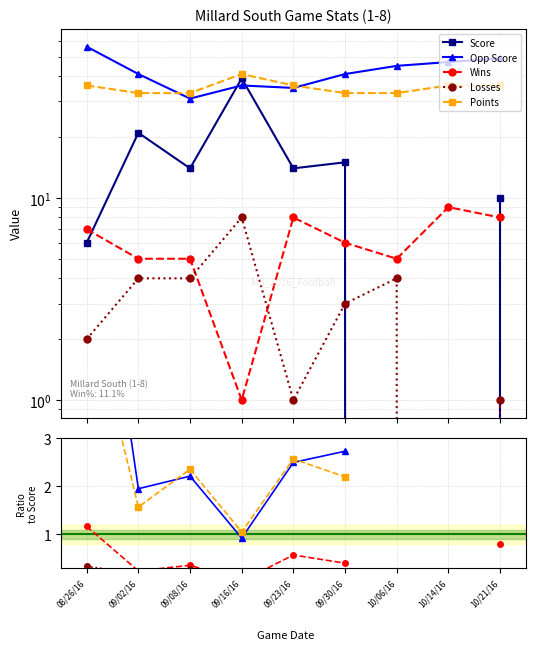

The value of Score at 09/30/16 is 24.9. True or false?

False